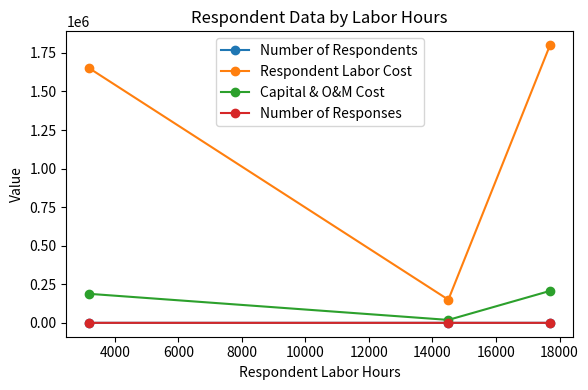

Which series has the largest total across all categories?

Respondent Labor Cost